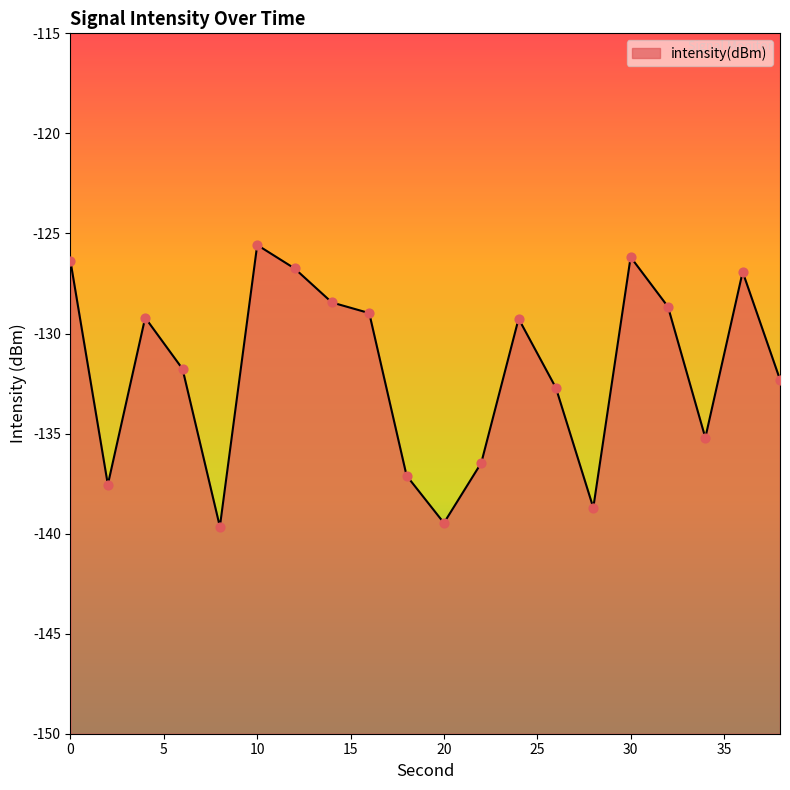

What is the change in value from 2 to 34?

+2.3